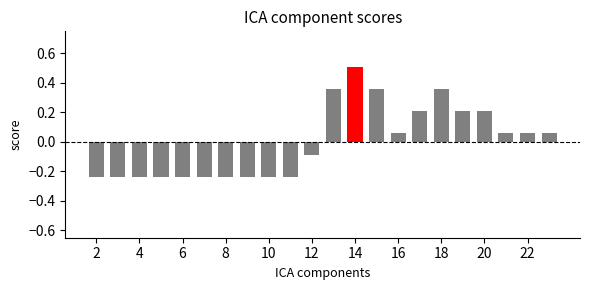

What is the greatest value displayed?

0.5